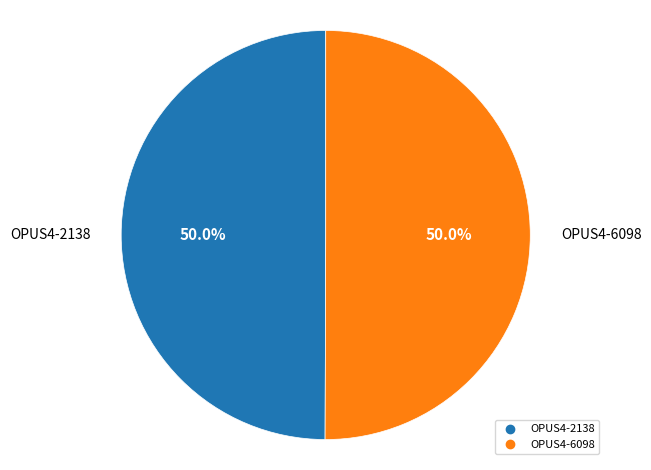

Count the number of slices in the pie.

2